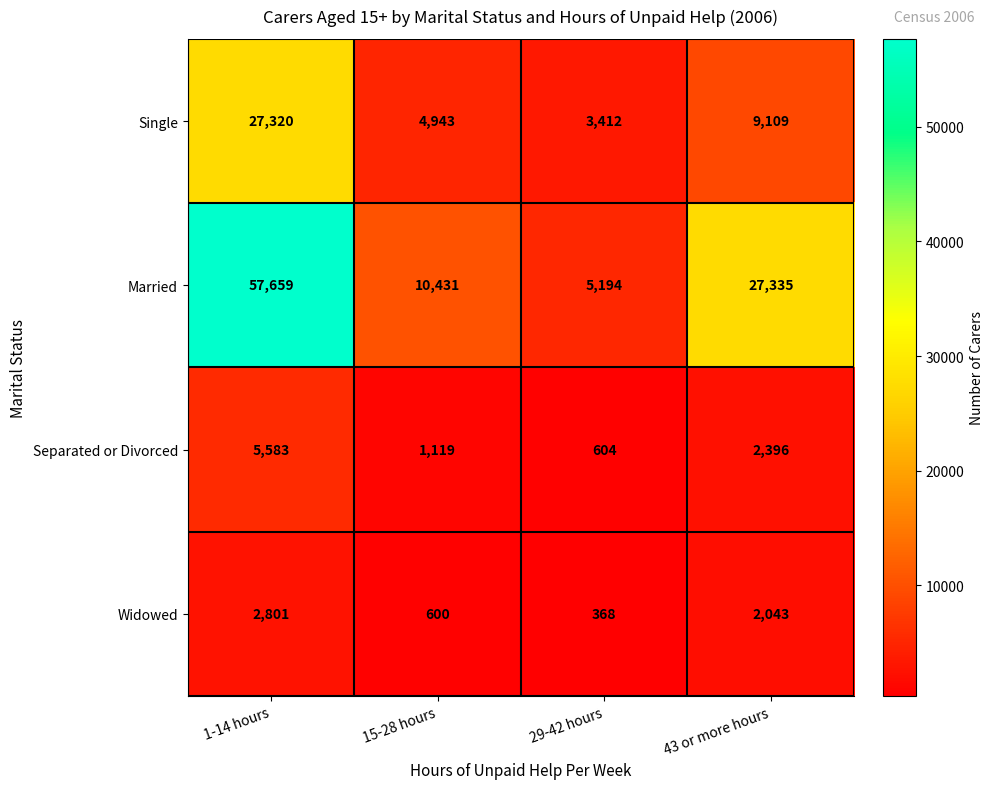

Rank the series by their maximum value, from highest to lowest.

Married, Single, Separated or Divorced, Widowed